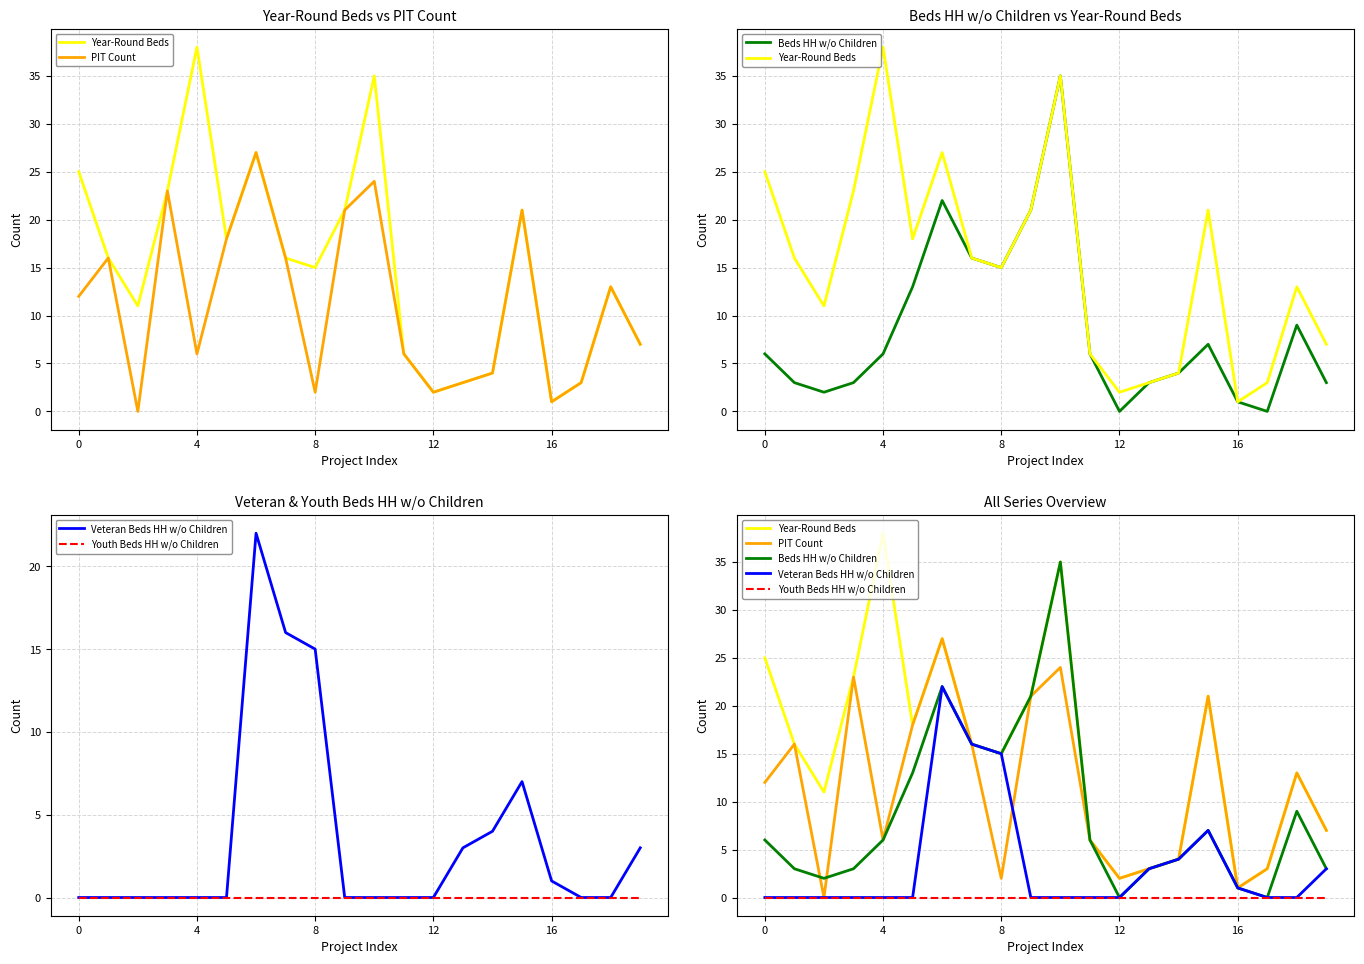

What is the difference between the highest and lowest values at 15?

21